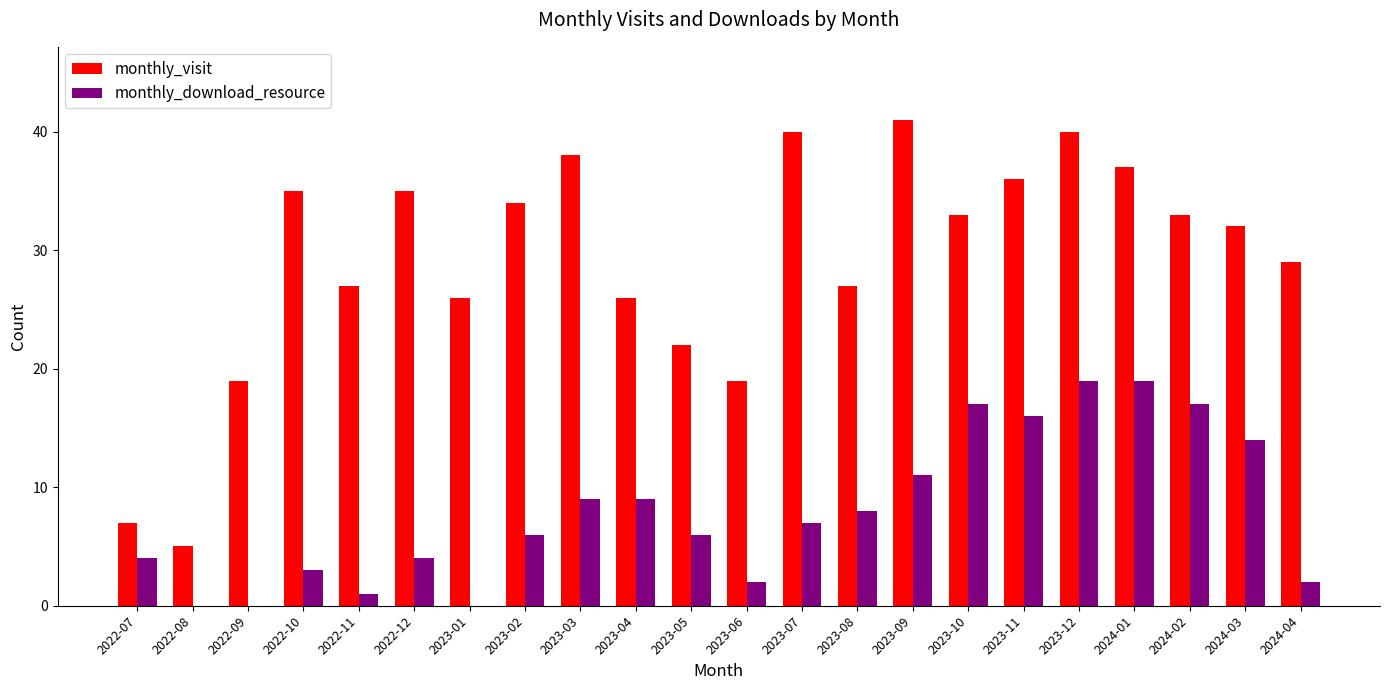

What is the average value of the monthly_download_resource series?

8